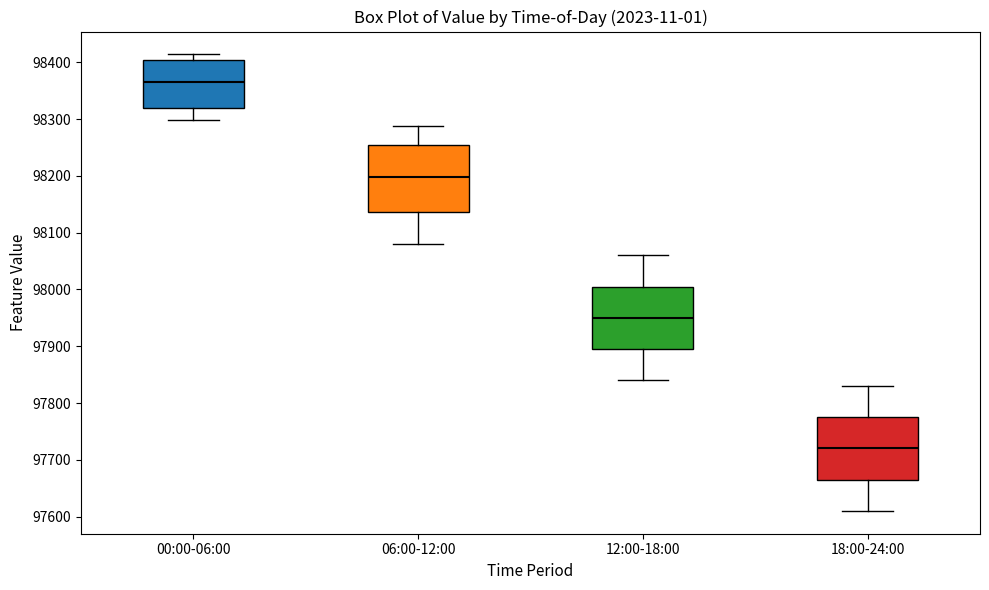

Where does the lower whisker of the box for 06:00-12:00 end on the y-axis? The values are not printed on the chart, so give them approximately, as read against the axis.

98080